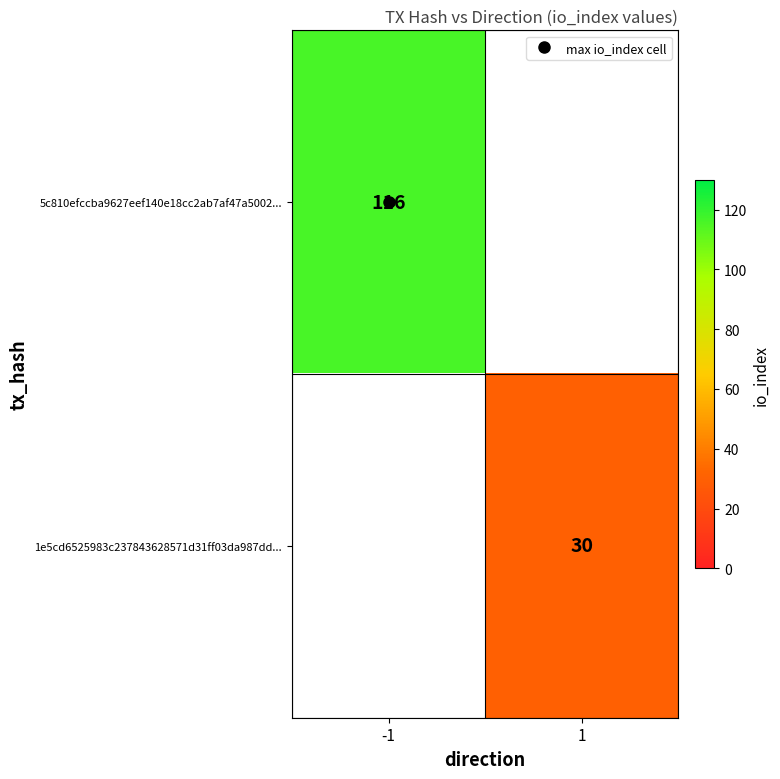

List the labels in order of 5c810efccba9627eef140e18cc2ab7af47a5002... value, largest first.

-1, 1